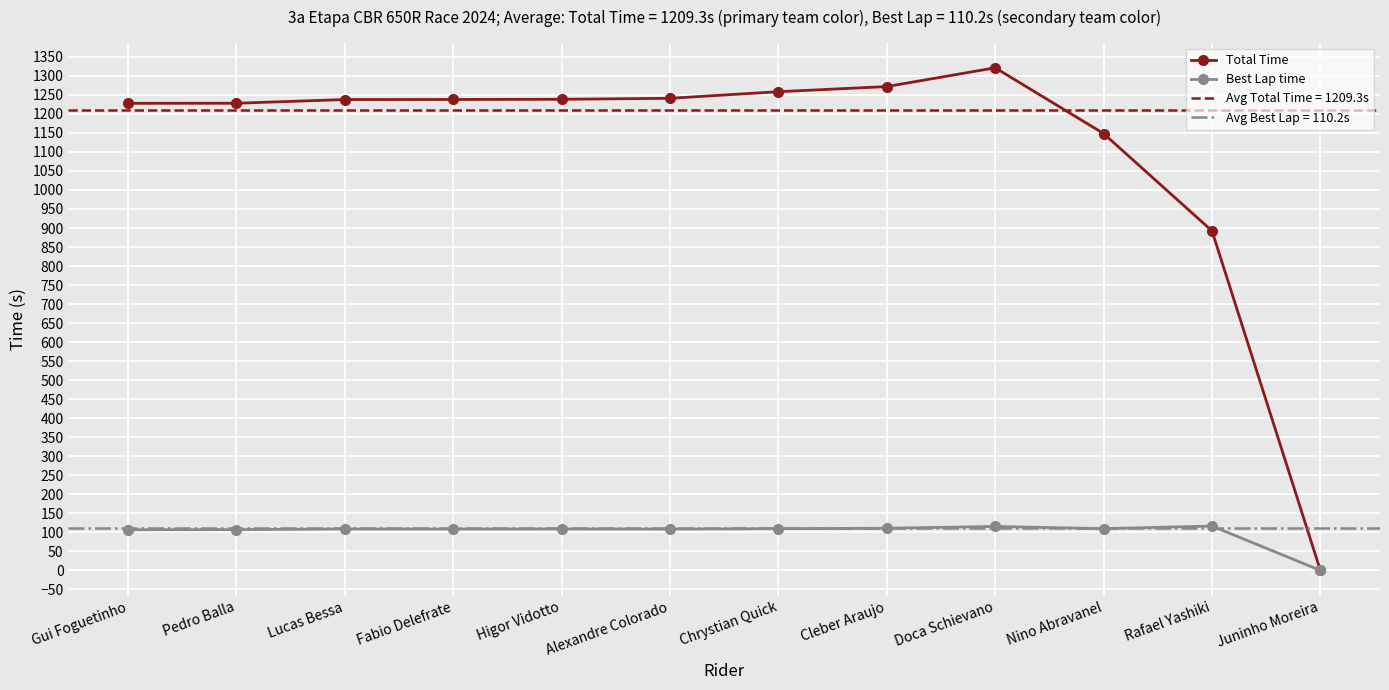

Which series has the largest total across all categories?

Total Time